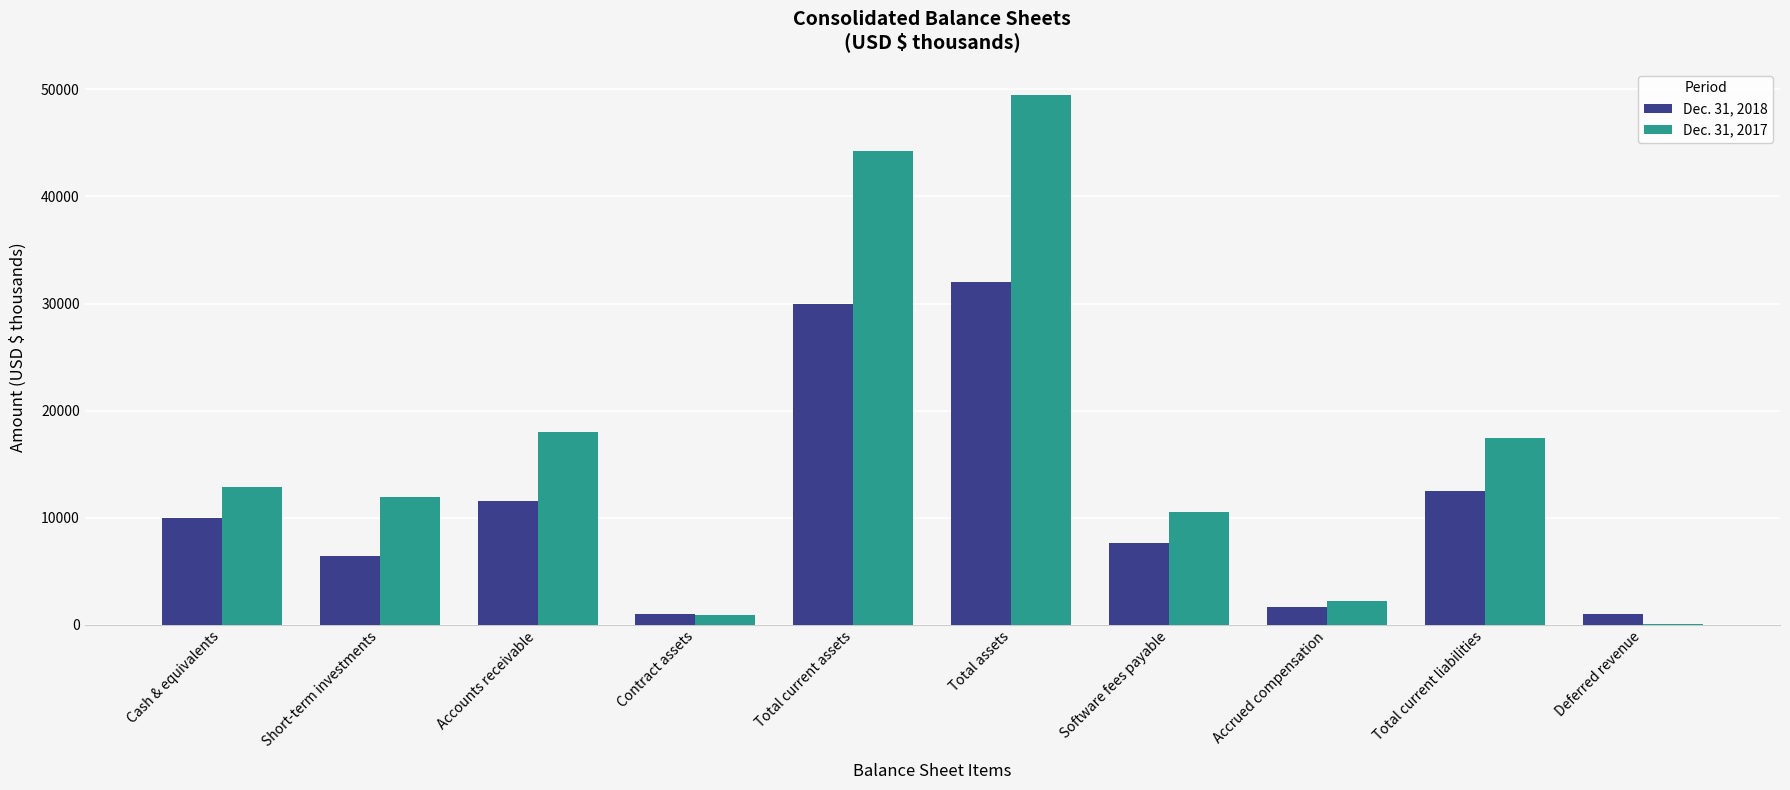

At which category is the sum across all series the highest?

Total assets